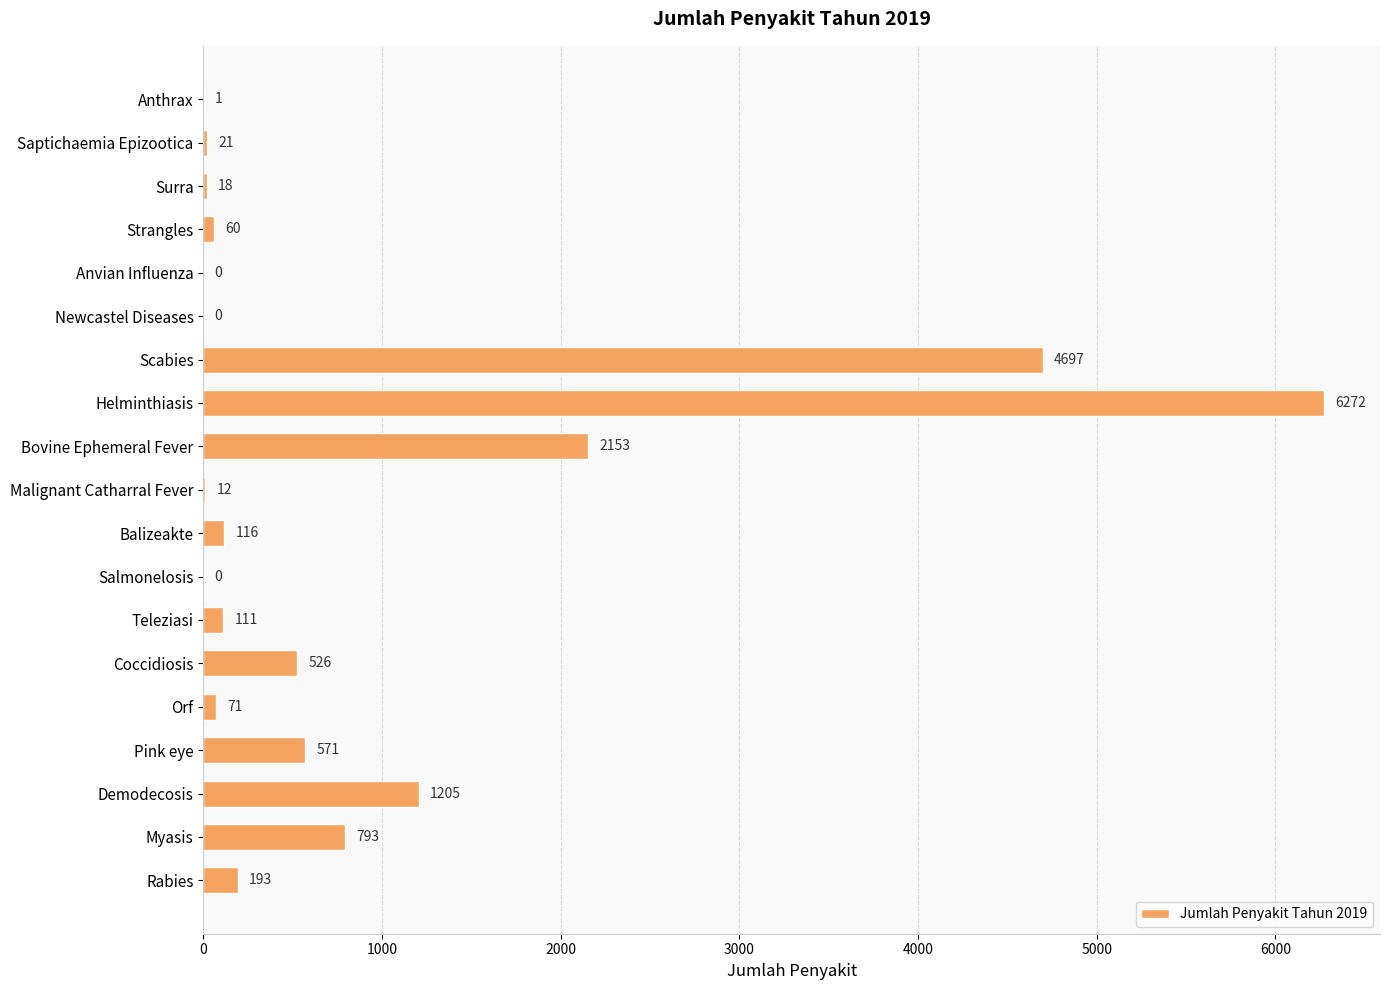

What is the sum of all values?

16820